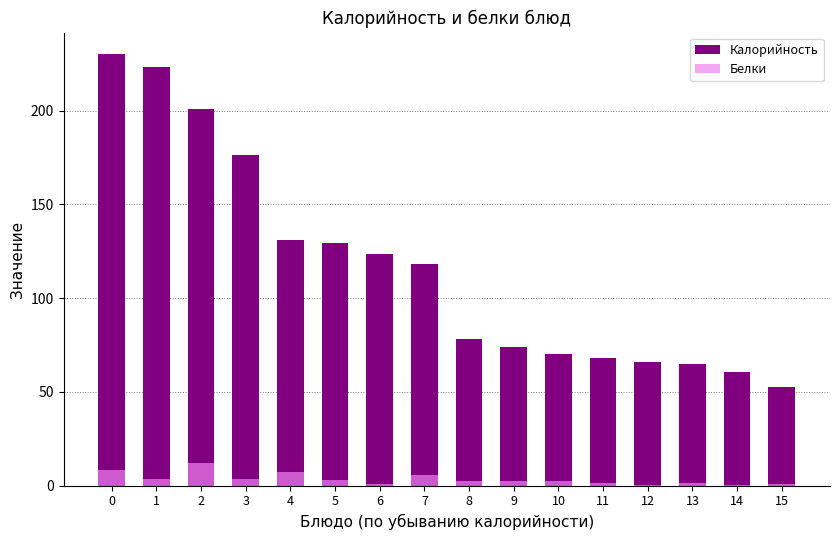

Is it true that Белки equals 0.6 at 8?

False